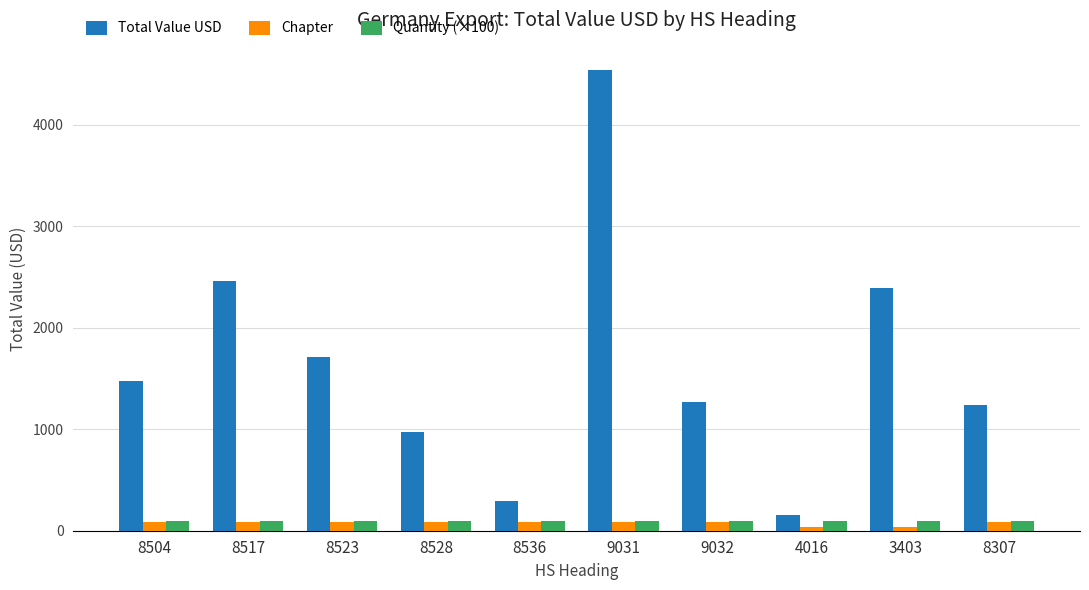

Between 8523 and 4016, which series saw the biggest shift?

Total Value USD